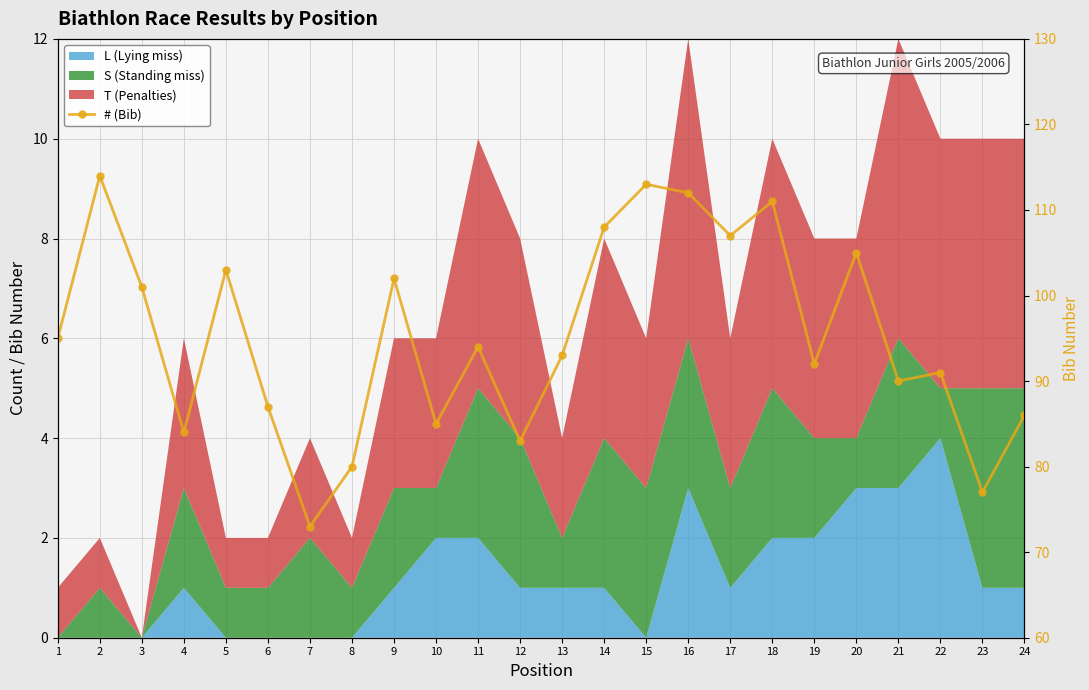

What is the value of the 6th point from the left?

87